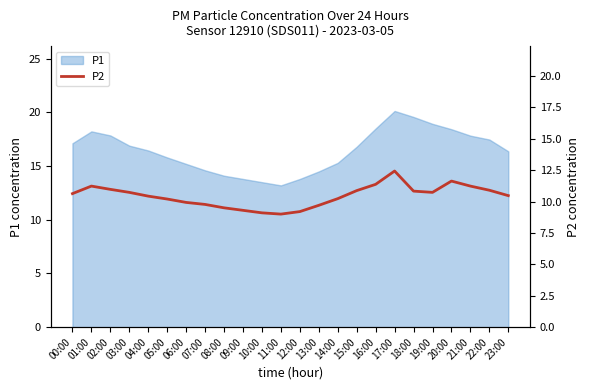

Reading left to right, extract all data points from this chart.

10.6	11.2	11.0	10.7	10.4	10.2	9.9	9.8	9.5	9.3	9.1	9.0	9.2	9.7	10.2	10.9	11.4	12.4	10.8	10.7	11.6	11.2	10.9	10.5